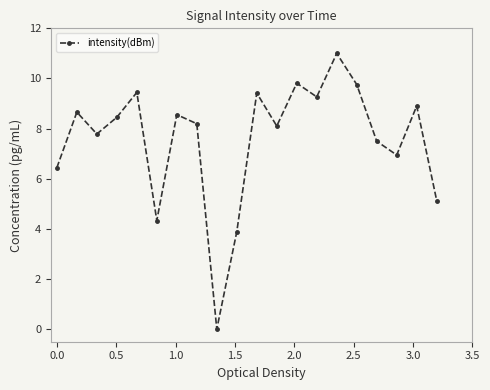

Count the number of values greater than 8.

12